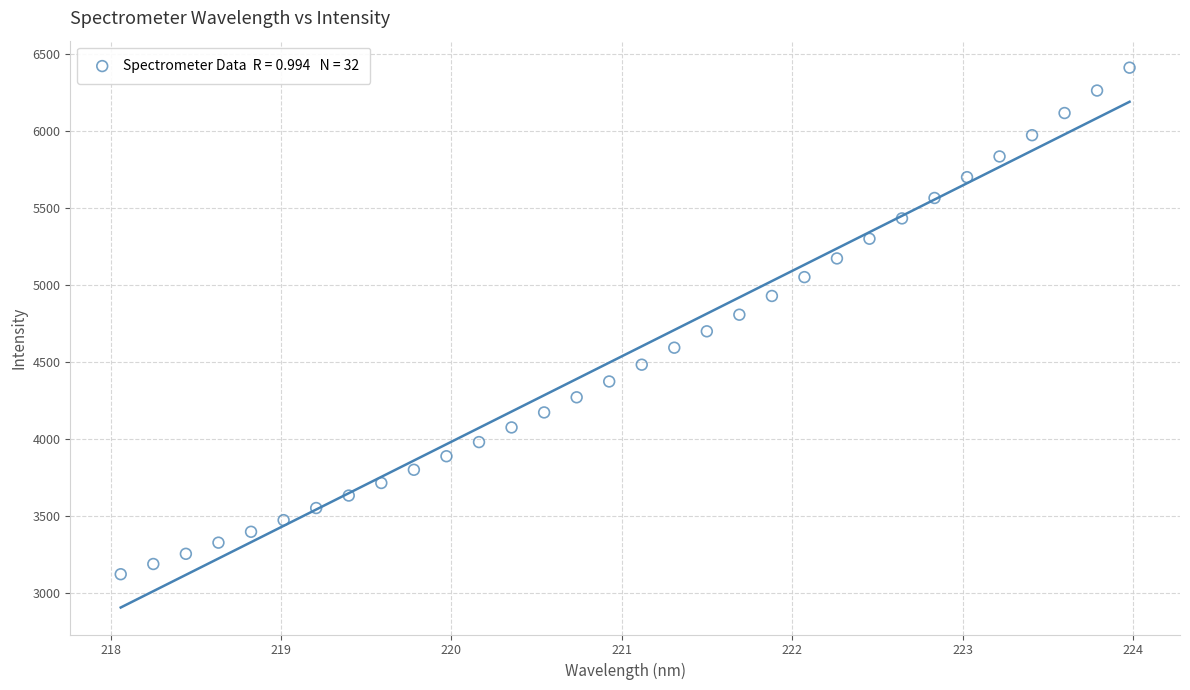

What is the range of X values (max minus min)?

5.9